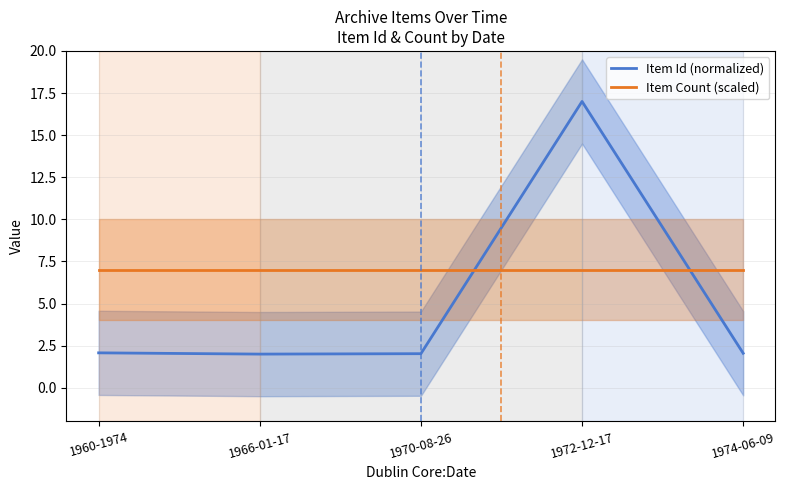

Reading right to left, extract all data points from this chart.

Item Id (normalized): 1974-06-09=2.0	1972-12-17=17.0	1970-08-26=2.0	1966-01-17=2.0	1960-1974=2.1
Item Count (scaled): 1974-06-09=7.0	1972-12-17=7.0	1970-08-26=7.0	1966-01-17=7.0	1960-1974=7.0